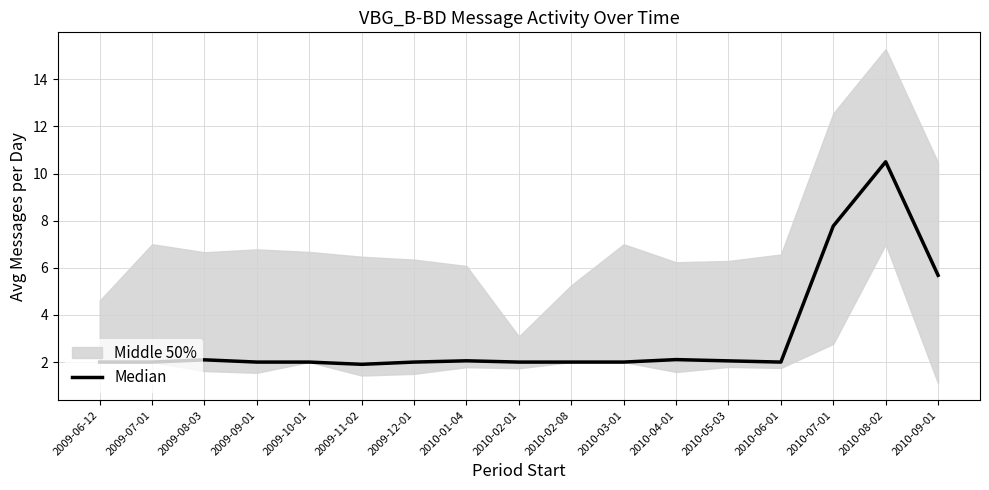

What is the label of the 17th point from the left?

2010-09-01